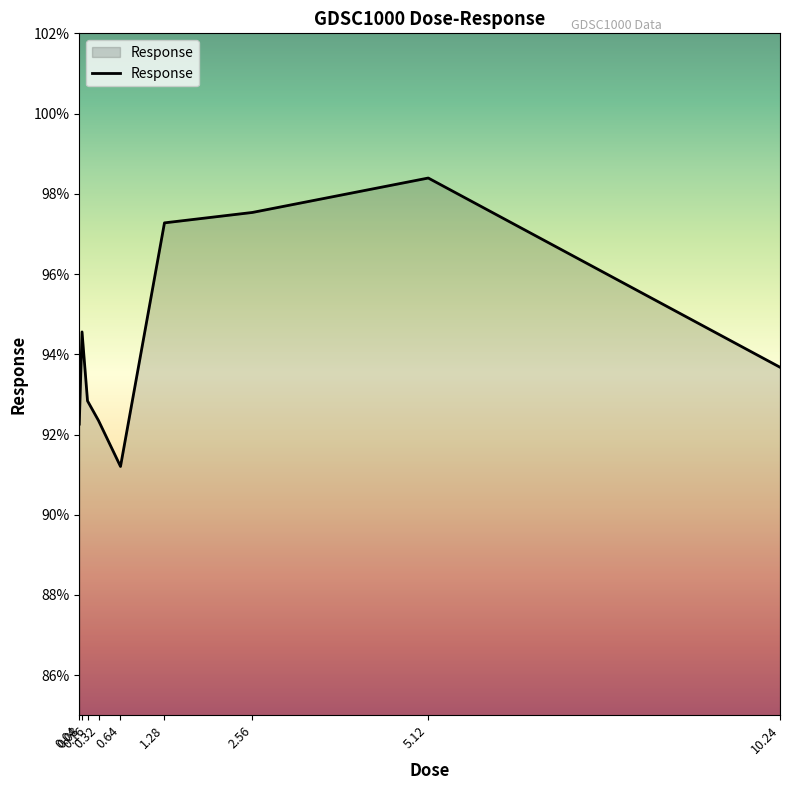

At which category does the chart reach its minimum across all series?

0.64